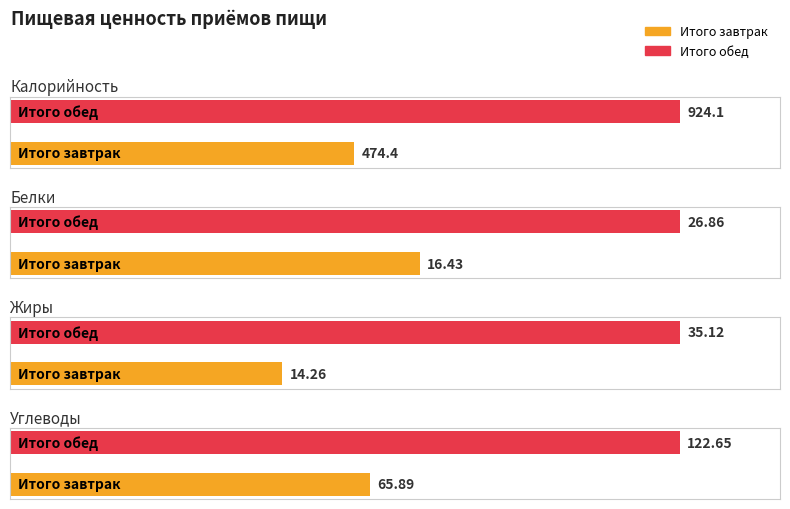

What is the average value of the Белки series?

21.6